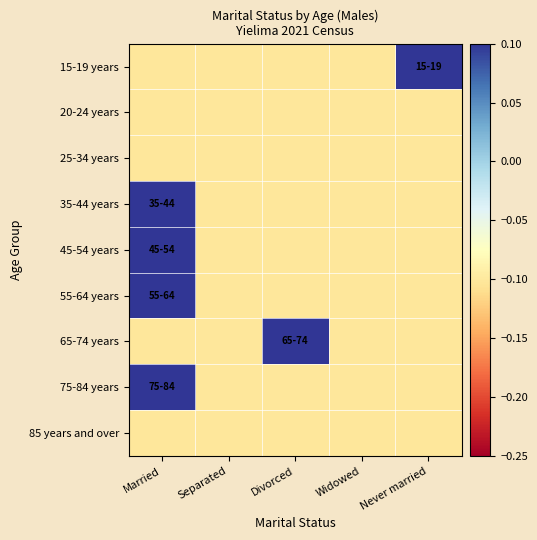

What is the difference between the highest and lowest values at Married?

0.8